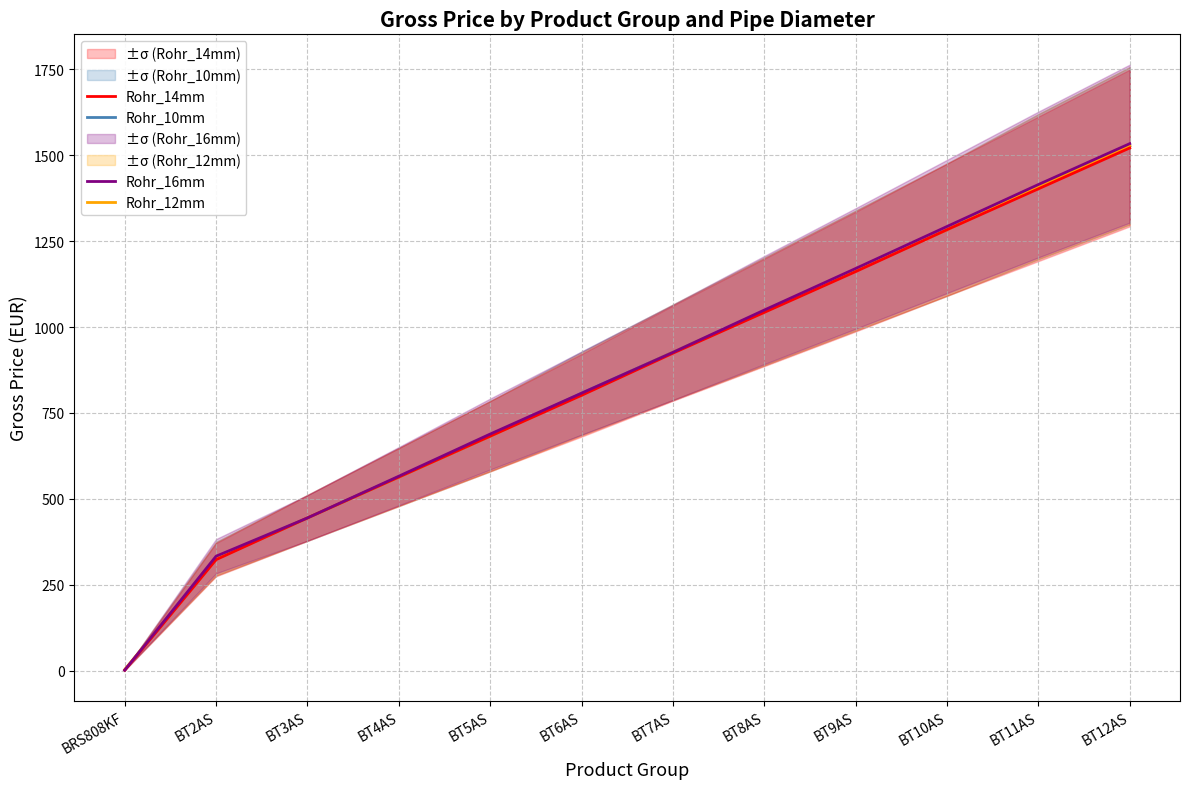

Reading right to left, list all the values displayed in this chart.

Rohr_10mm: 1527.3	1408.4	1283.2	1164.3	1045.3	926.4	807.5	682.3	563.4	444.4	325.5	2.3
Rohr_12mm: 1527.3	1408.4	1283.2	1164.3	1045.3	926.4	805.0	682.3	563.4	444.4	325.5	3.1
Rohr_14mm: 1521.1	1402.1	1283.2	1161.3	1042.6	923.9	801.2	682.3	563.4	444.4	323.0	1.1
Rohr_16mm: 1533.6	1414.7	1292.6	1170.3	1049.4	926.4	807.5	688.5	565.9	444.4	333.0	1.4